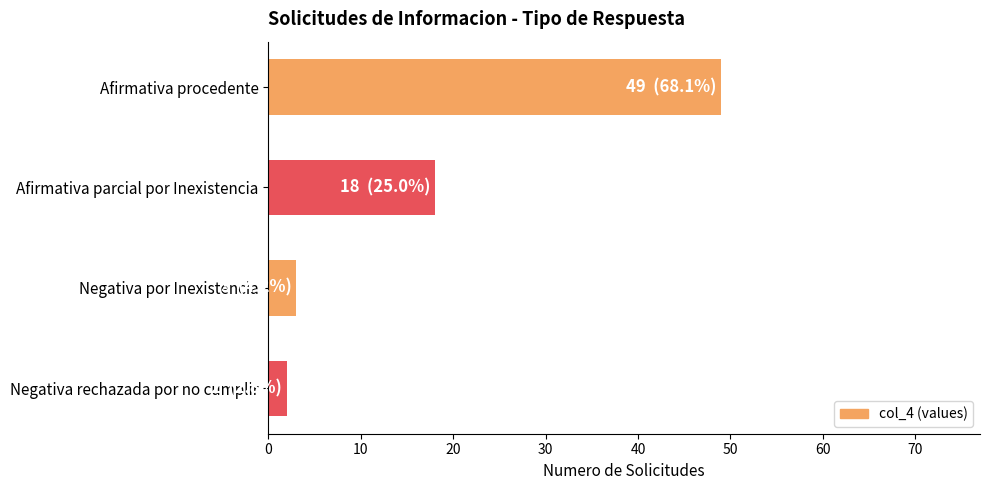

List the labels in order of value, largest first.

Afirmativa procedente, Afirmativa parcial por Inexistencia, Negativa por Inexistencia, Negativa rechazada por no cumplir